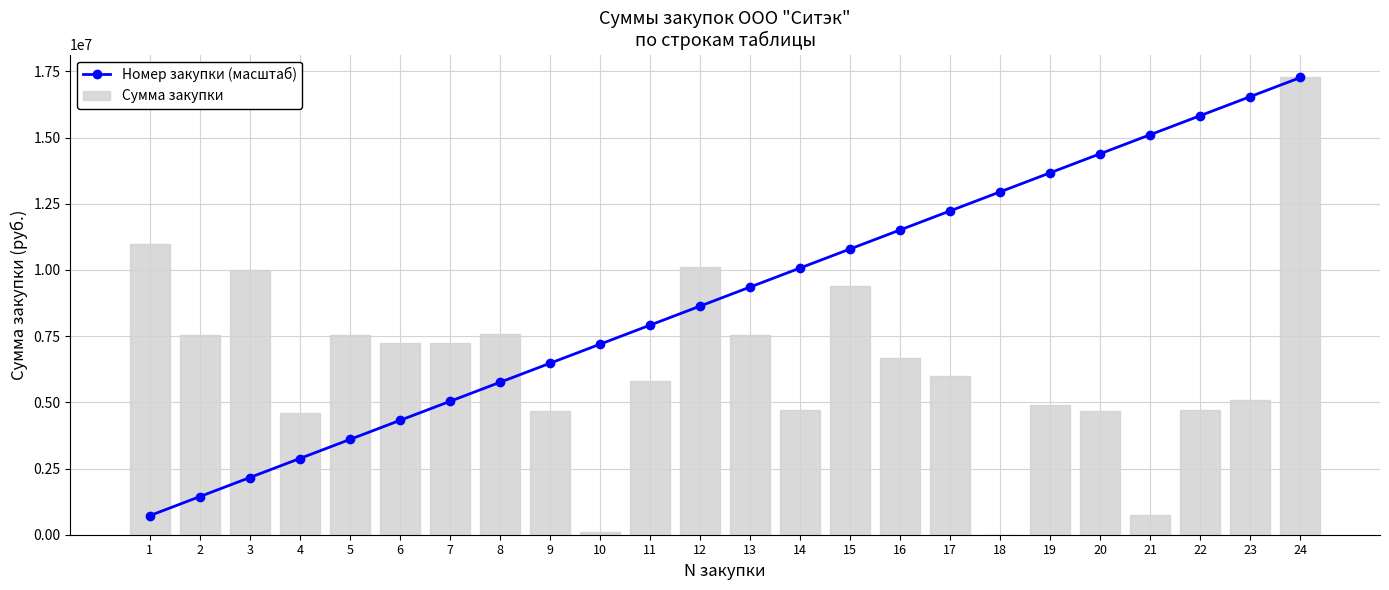

What is the average value of the Сумма закупки series?

6463840.0